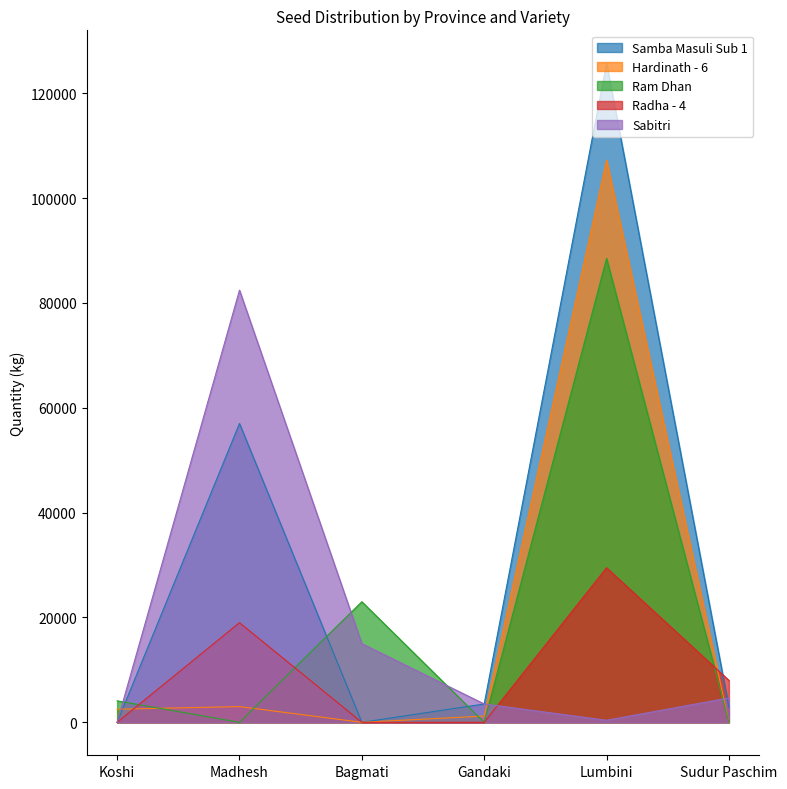

How many series are shown in this chart?

5